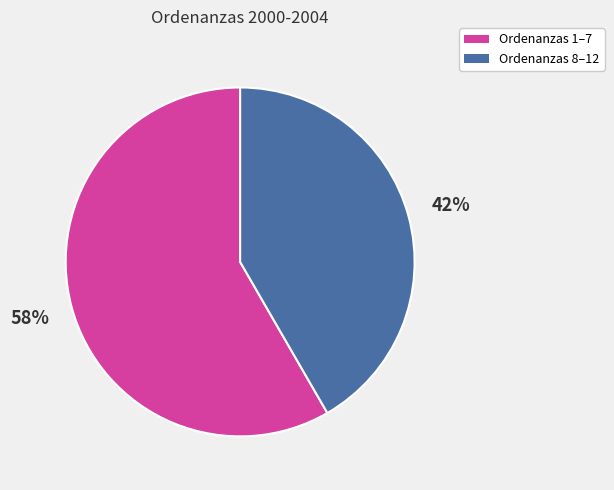

To the nearest percent, what is the average slice percentage?

50%